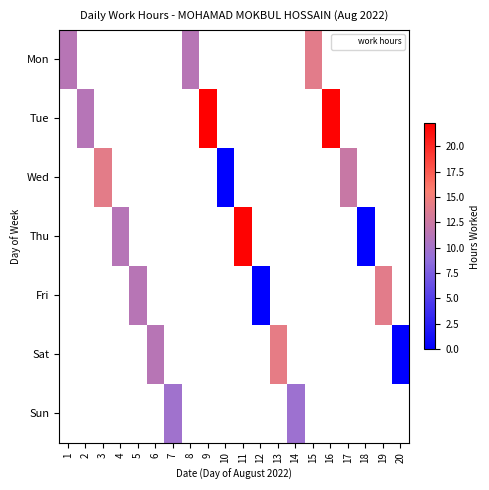

Count the number of data series in this chart.

7